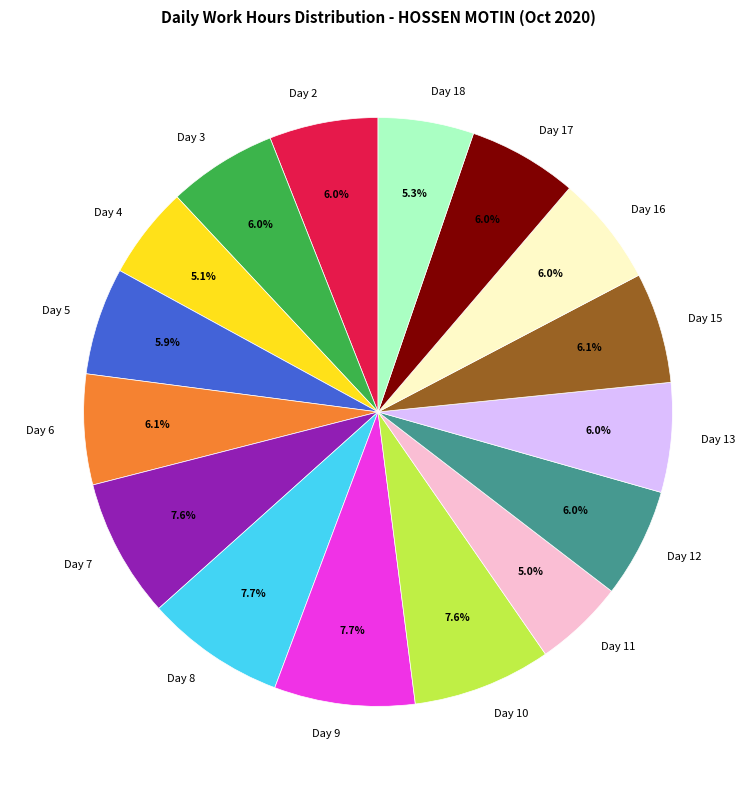

Is it true that Day 5 is 1% of the pie?

False